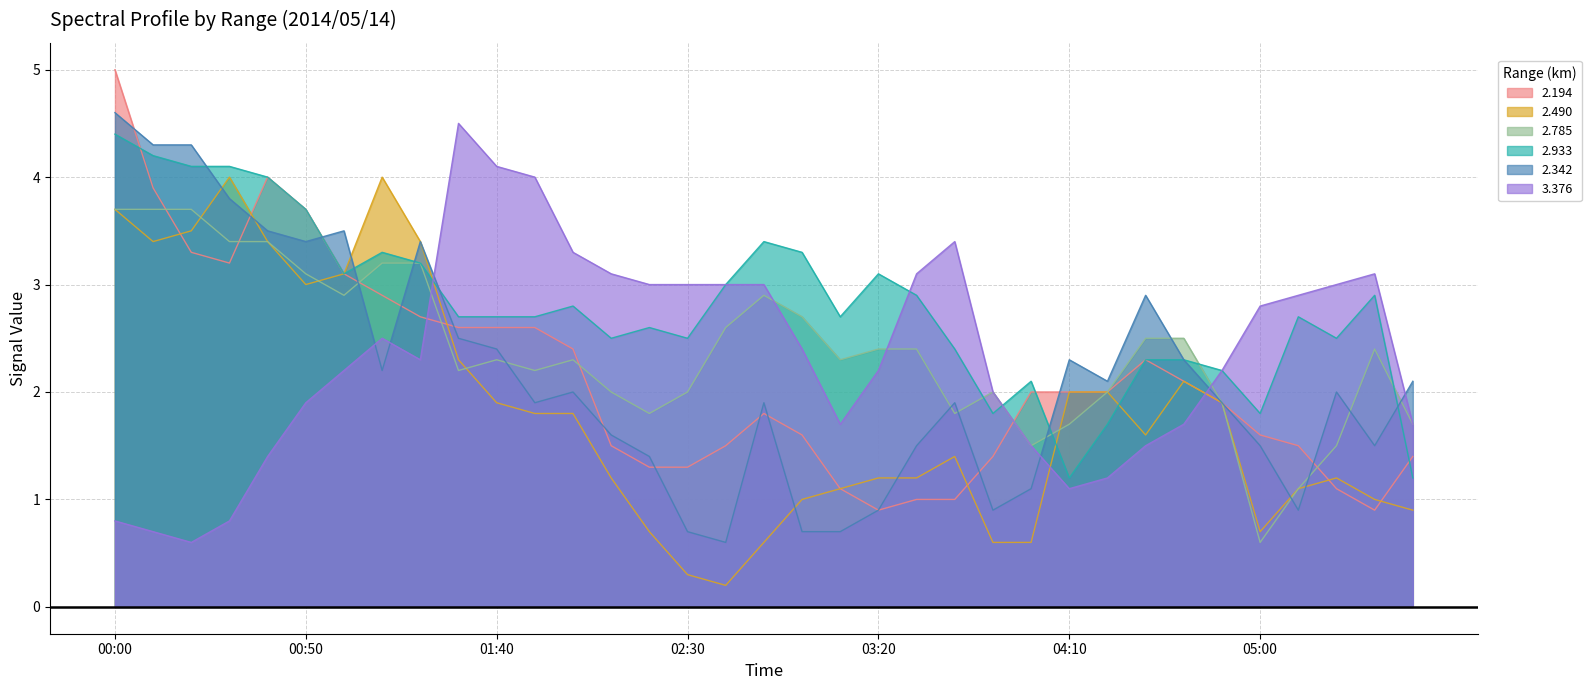

What are all the series names shown in the legend?

2.194, 2.490, 2.785, 2.933, 2.342, 3.376